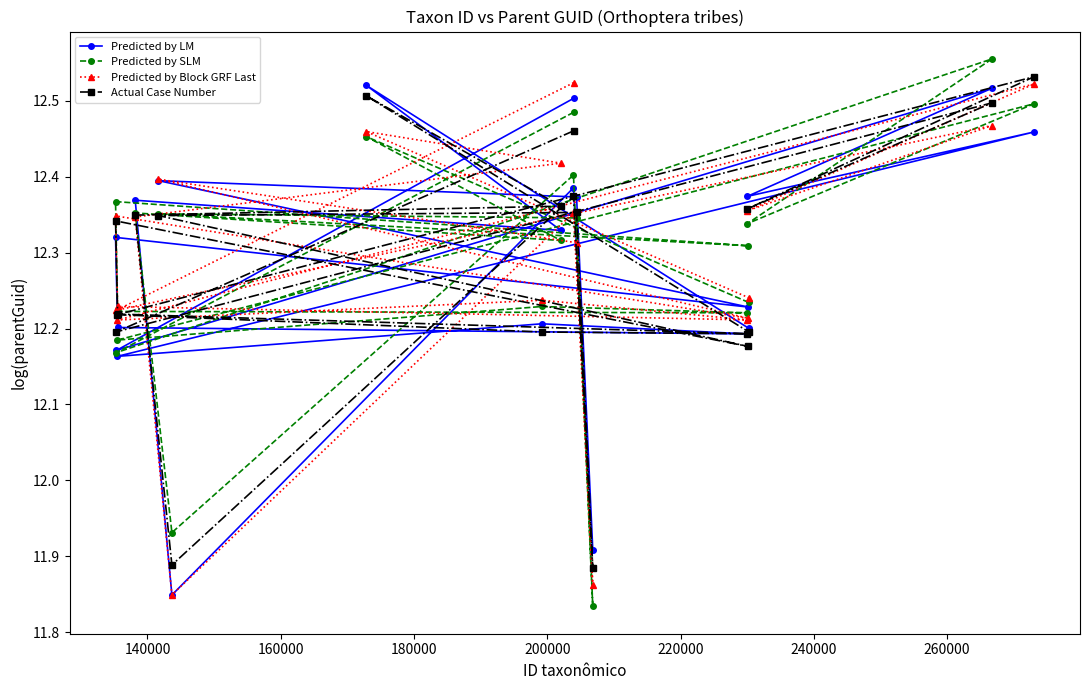

What is the average value of the Predicted by Block GRF Last series?

12.3